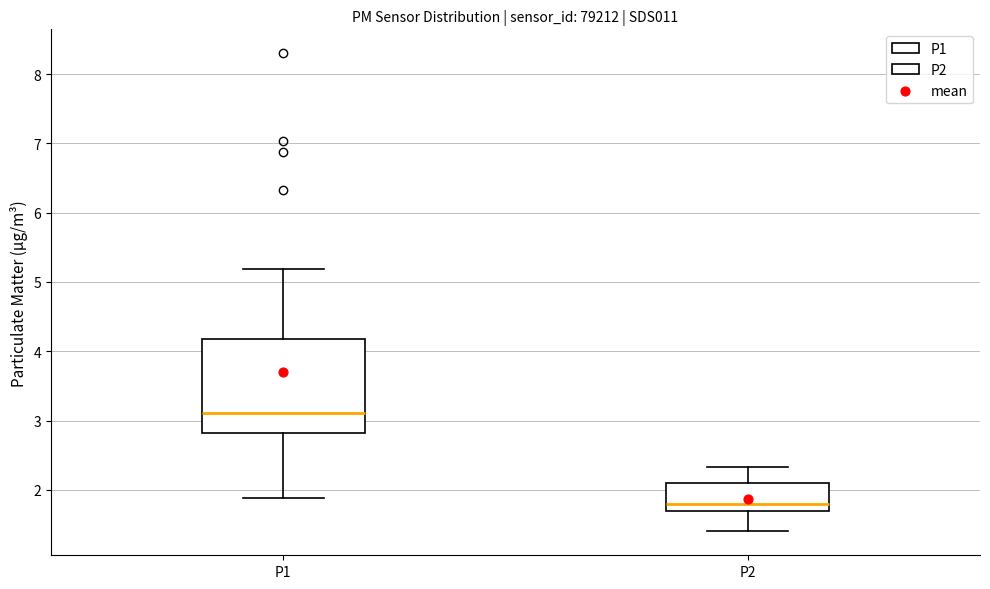

Comparing the boxes themselves (not the whiskers), which one is the tallest?

P1